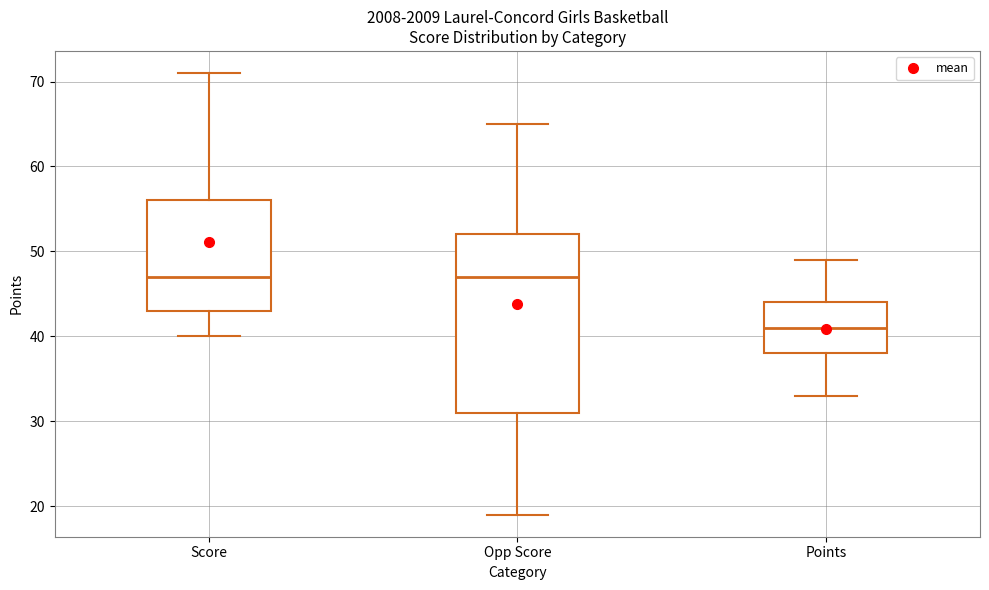

Reading left to right, transcribe this box plot: for each box, give where its median line is, the range the box spans, and where its two whiskers end, as read against the y-axis. The values are not printed on the chart, so give them approximately, as read against the axis.

Score: median 47, box 43 to 56, whiskers 40 to 71
Opp Score: median 47, box 31 to 52, whiskers 19 to 65
Points: median 41, box 38 to 44, whiskers 33 to 49